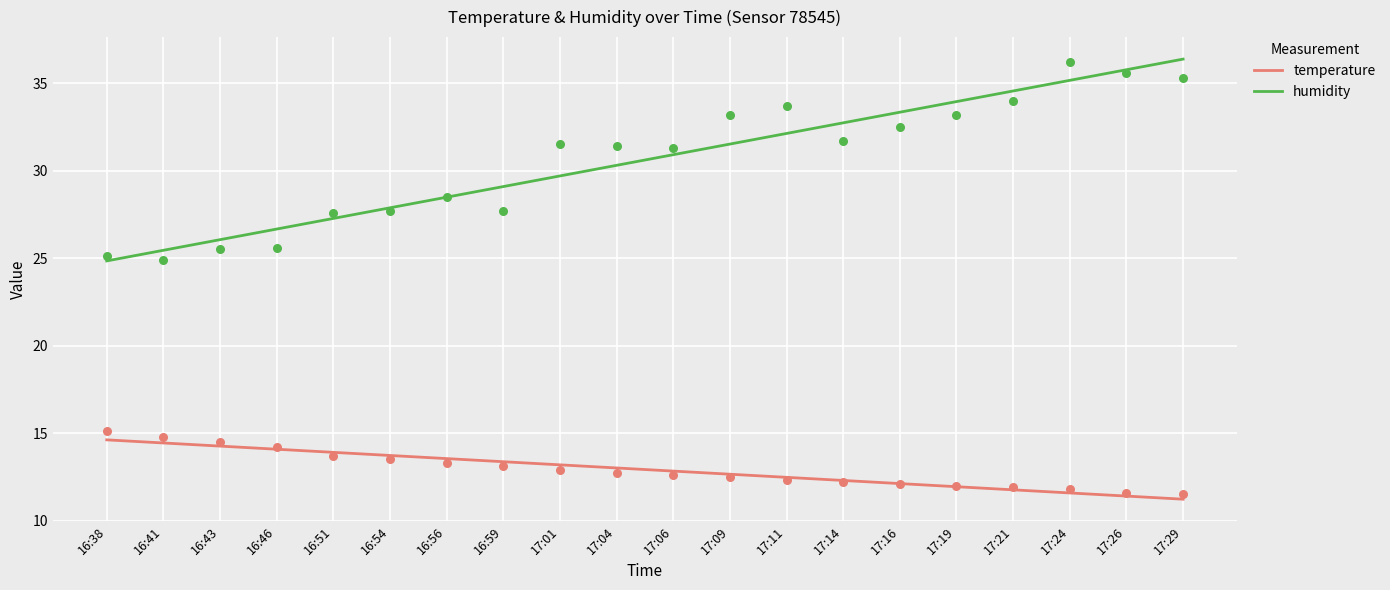

What are all the series names shown in the legend?

temperature, humidity